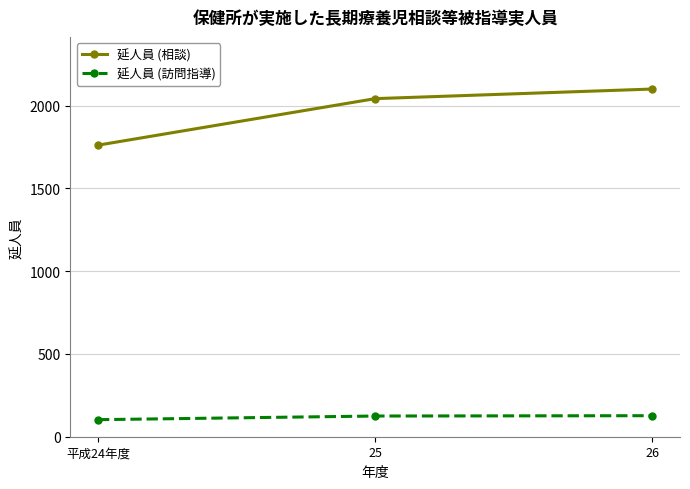

The value of 延人員 (訪問指導) at 25 is 125. True or false?

True